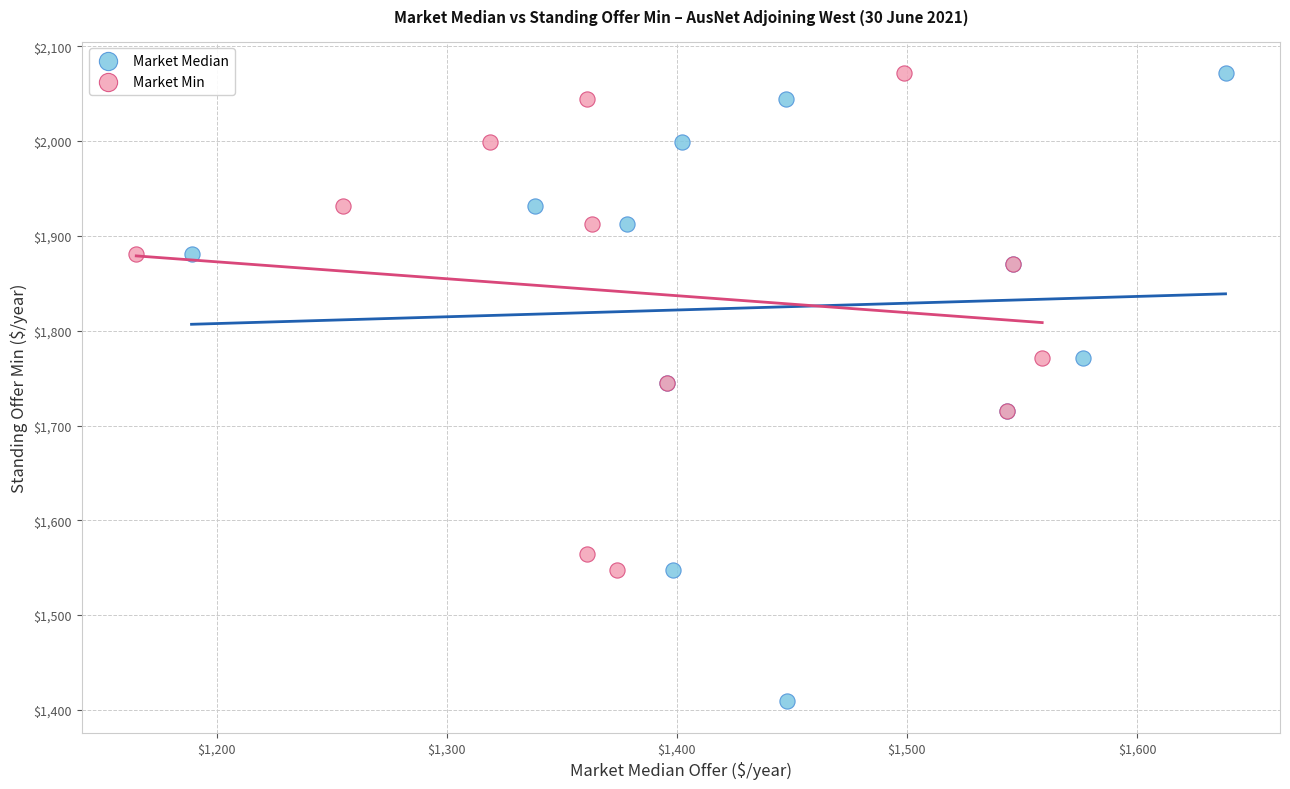

What are all the series names shown in the legend?

Market Median, Market Min